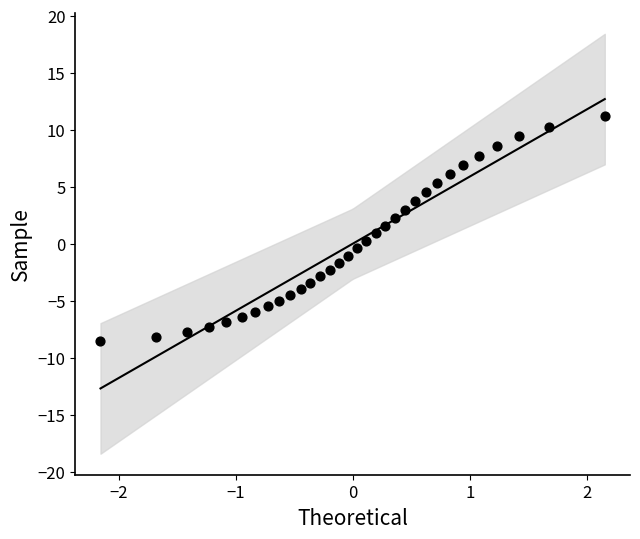

What is the range of X values (max minus min)?

4.3